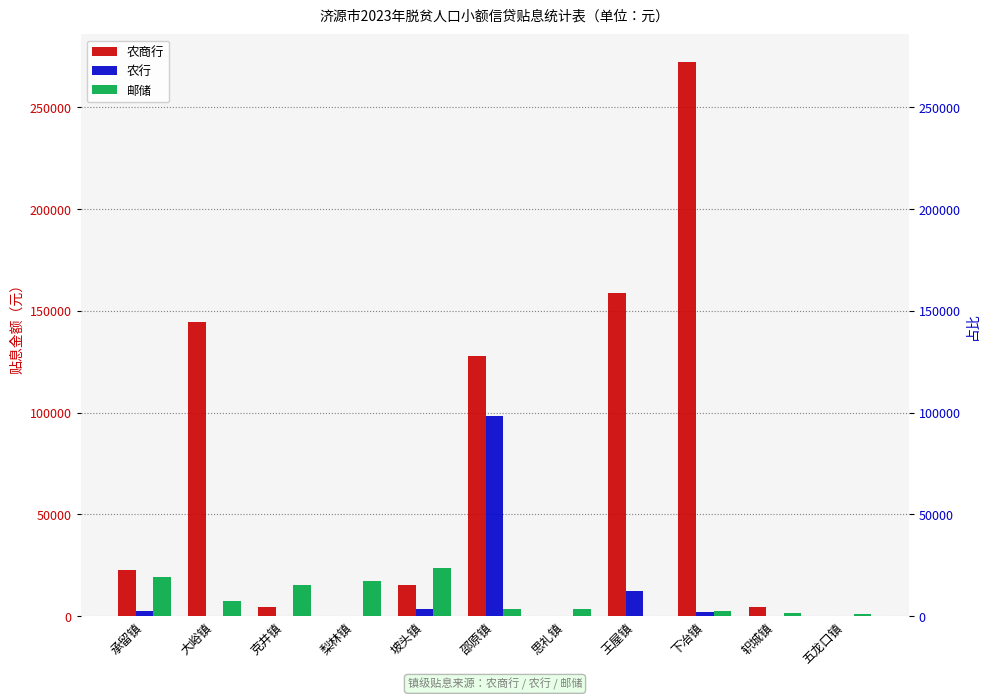

How many data points in 邮储 are above 3513?

6